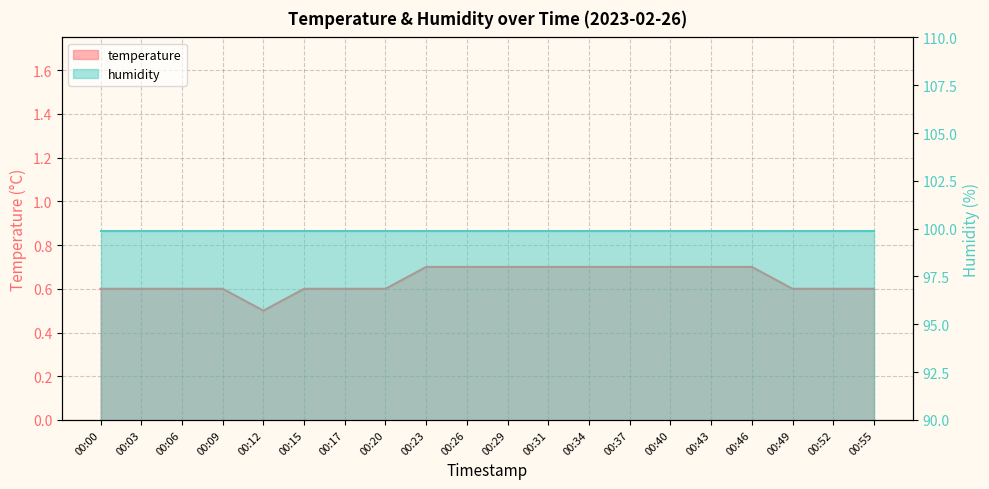

At which category does the chart reach its peak across all series?

00:23